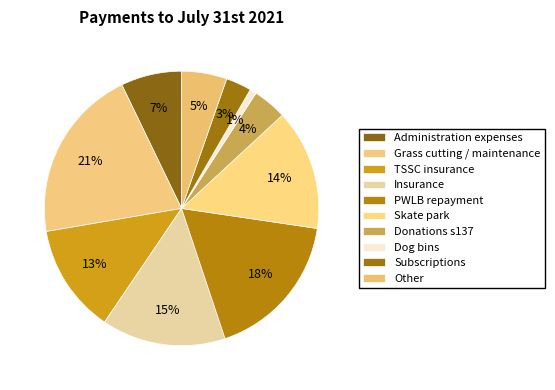

Does any single category account for the majority?

No